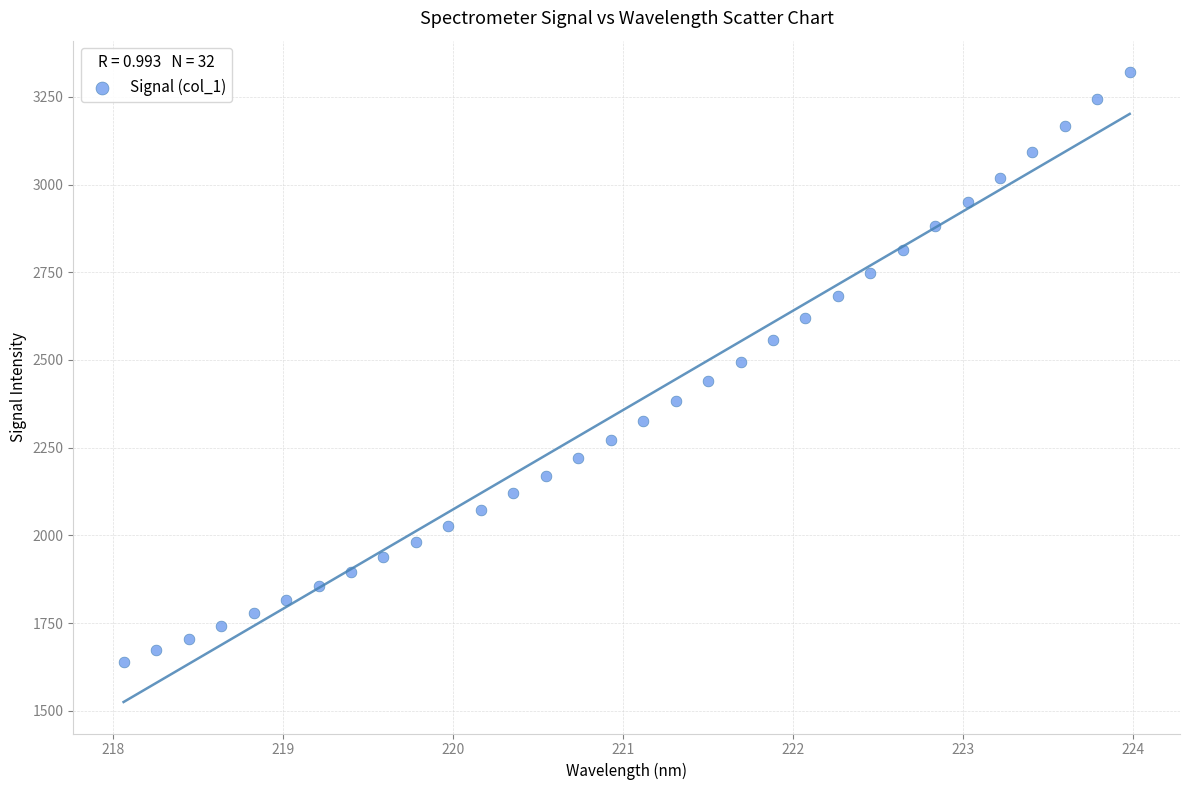

What is the range of X values (max minus min)?

5.9